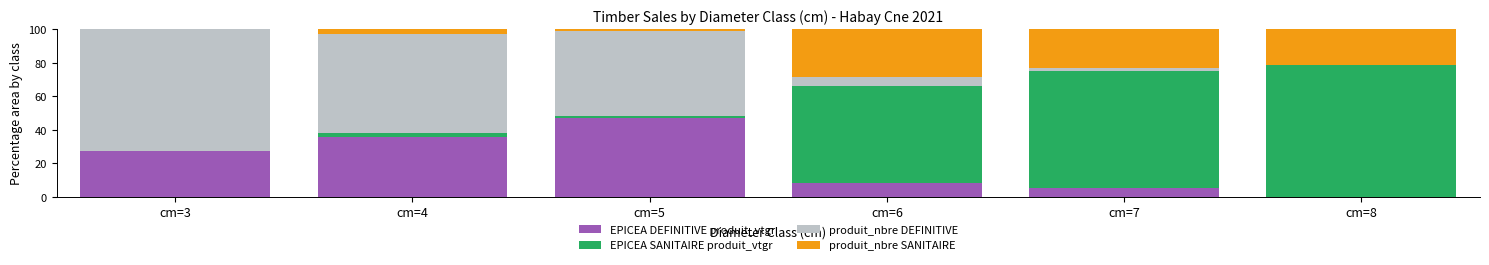

What is the total value across all series at cm=3?

100.0